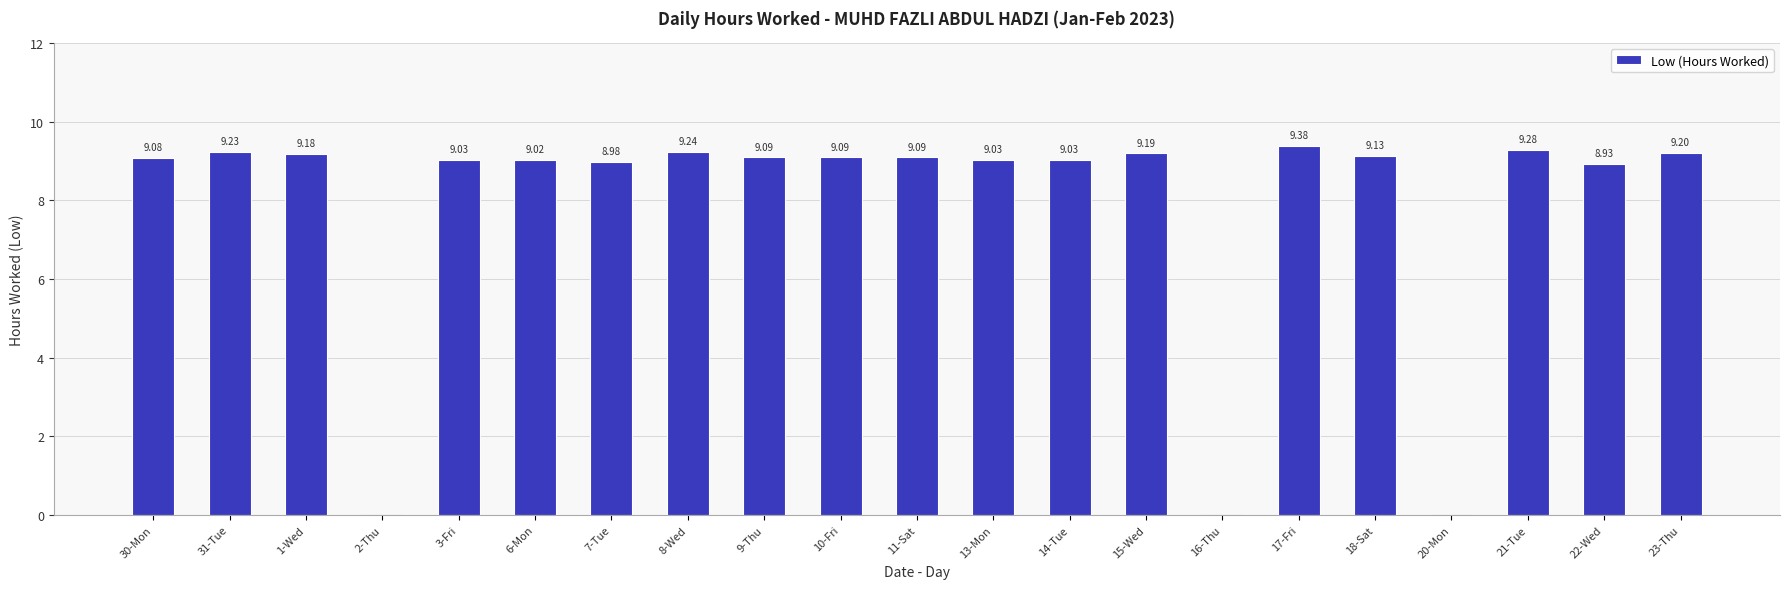

Reading left to right, list all the values displayed in this chart.

30-Mon=9.1	31-Tue=9.2	1-Wed=9.2	2-Thu=0.0	3-Fri=9.0	6-Mon=9.0	7-Tue=9.0	8-Wed=9.2	9-Thu=9.1	10-Fri=9.1	11-Sat=9.1	13-Mon=9.0	14-Tue=9.0	15-Wed=9.2	16-Thu=0.0	17-Fri=9.4	18-Sat=9.1	20-Mon=0.0	21-Tue=9.3	22-Wed=8.9	23-Thu=9.2